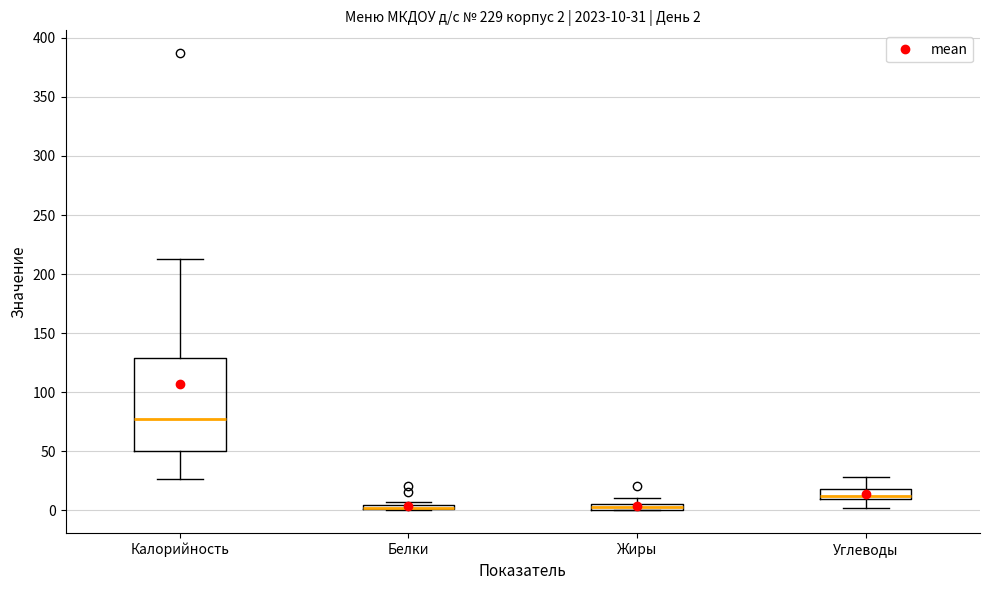

Which box is the tallest, from its lower edge to its upper edge?

Калорийность